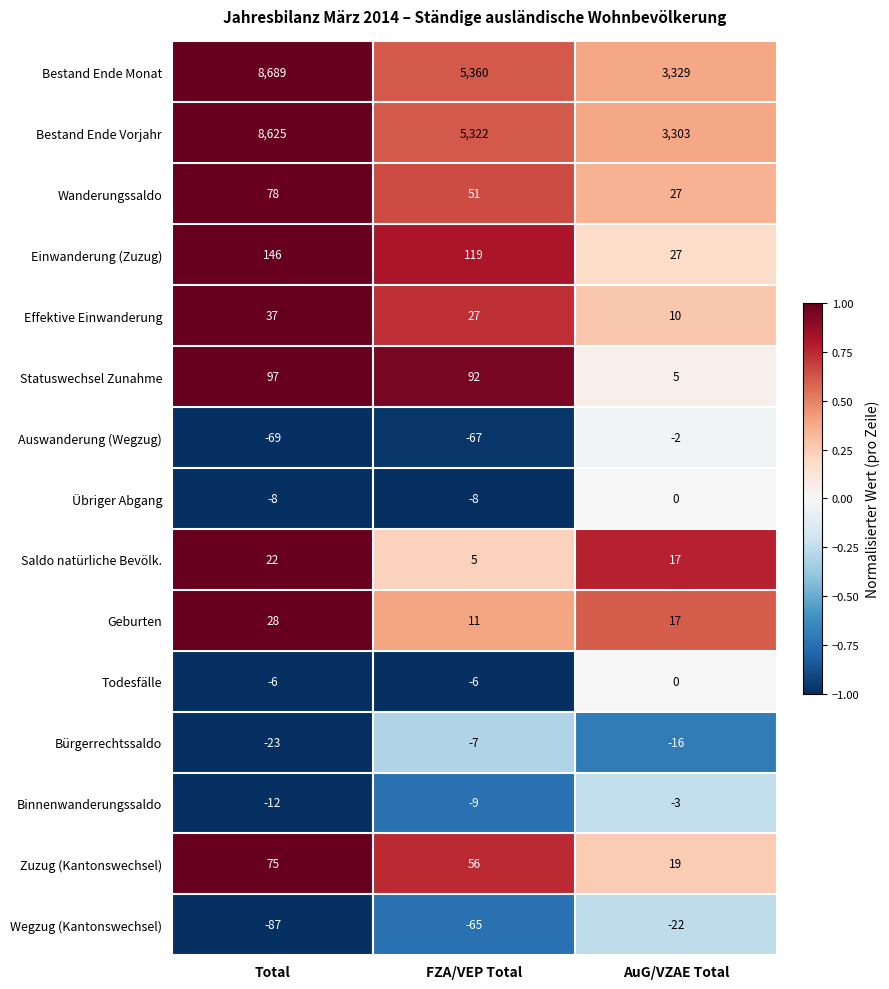

How many data points does each series have?

3